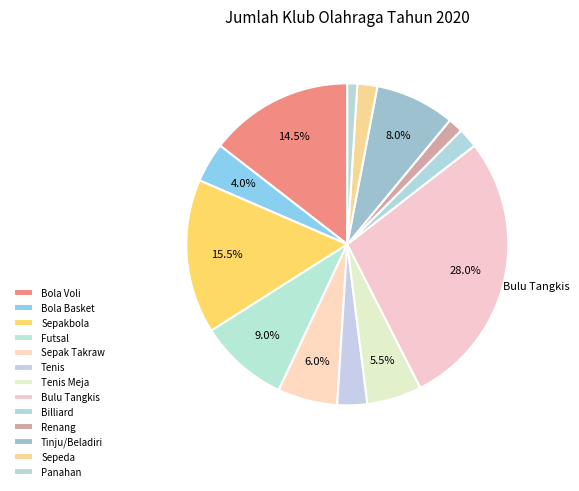

Count the number of slices in the pie.

13